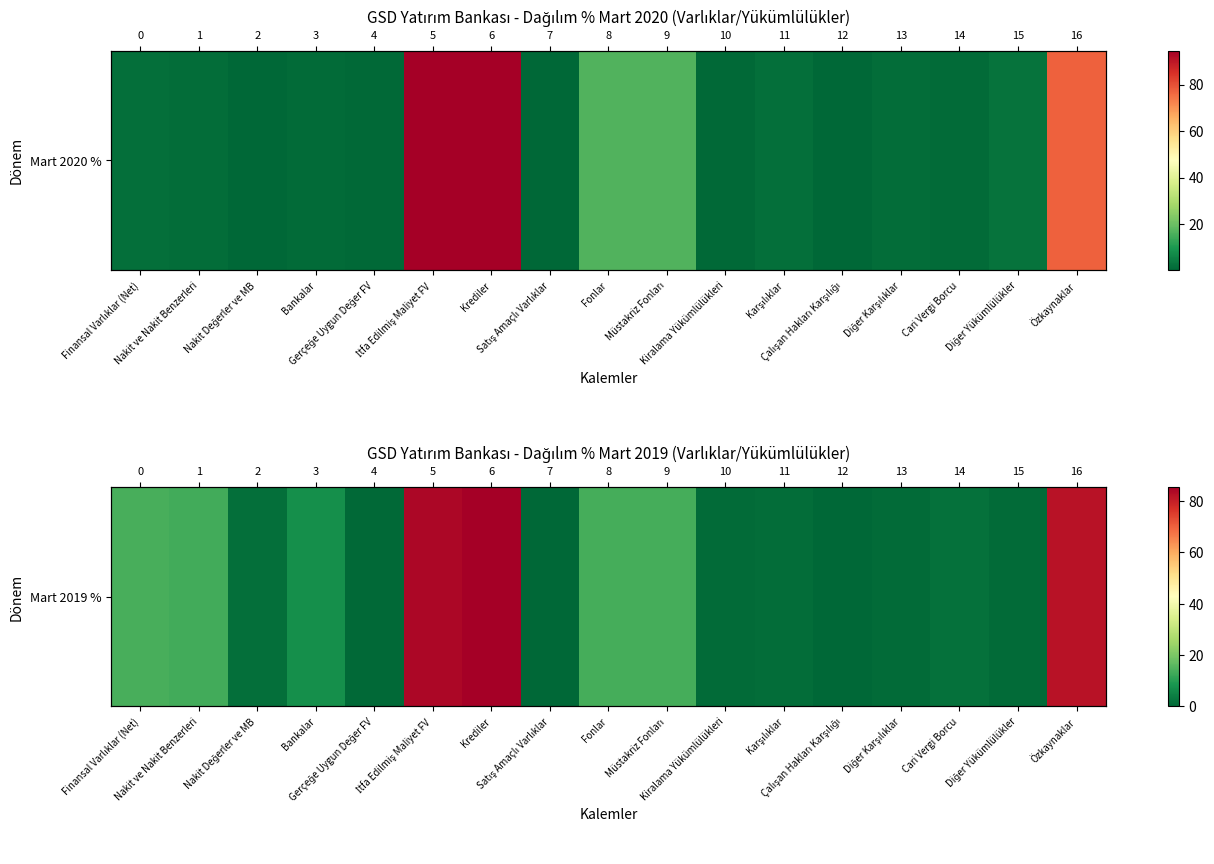

Is it true that the value at Müstakriz Fonları is 7.6?

False